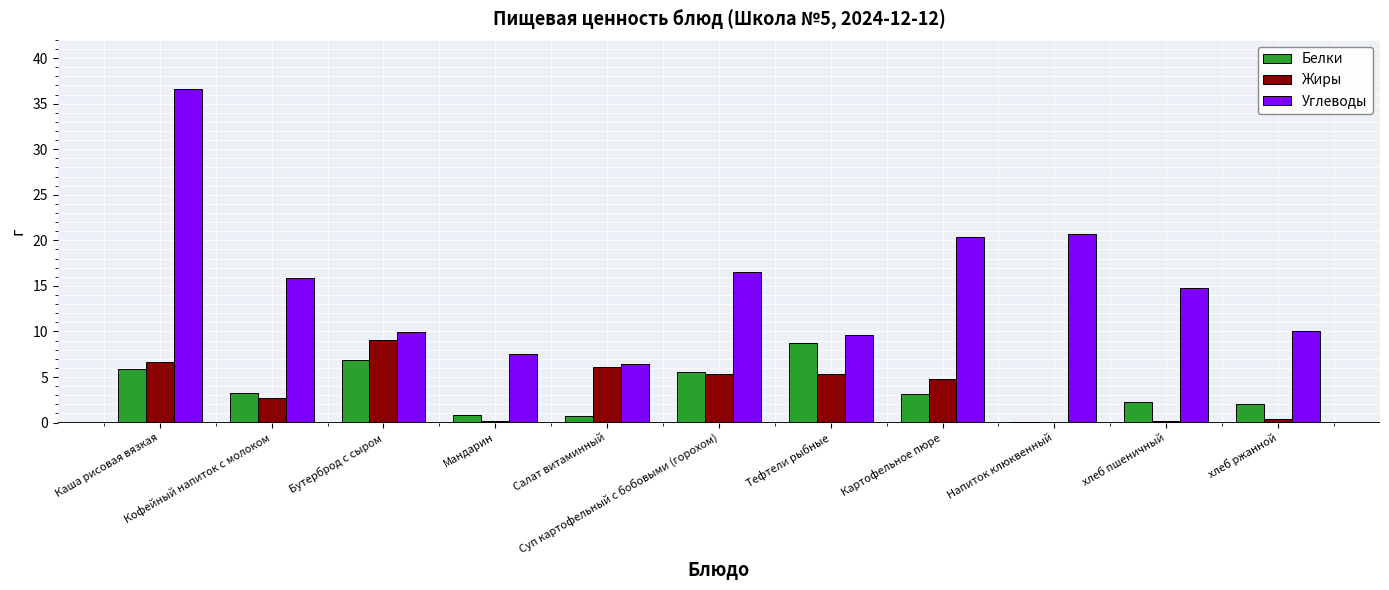

What is the sum of the Углеводы values at Бутерброд с сыром and Напиток клюквенный?

30.6